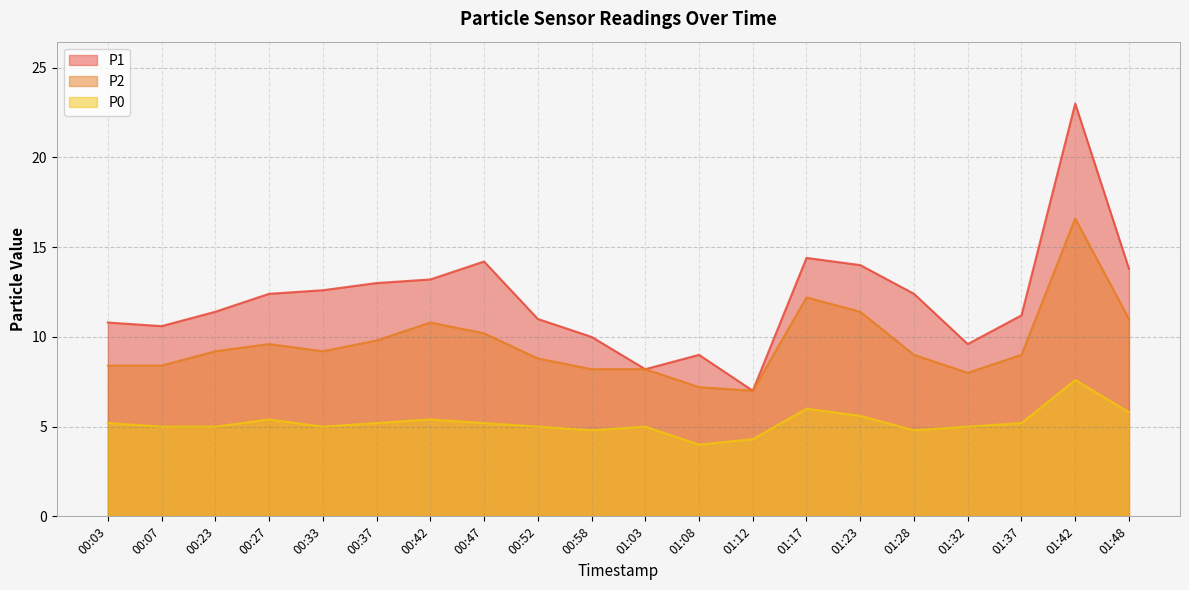

How many values in the P2 series exceed 9?

10